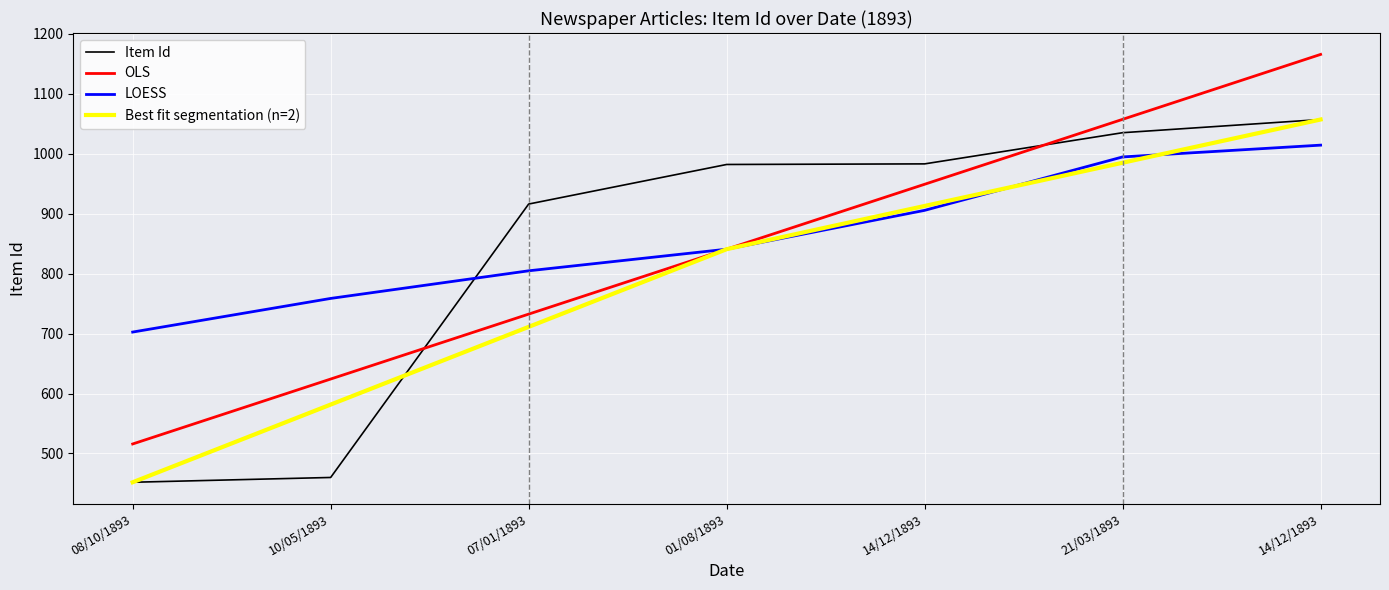

Approximately how many times larger is the value at 01/08/1893 compared to 10/05/1893?

2.1